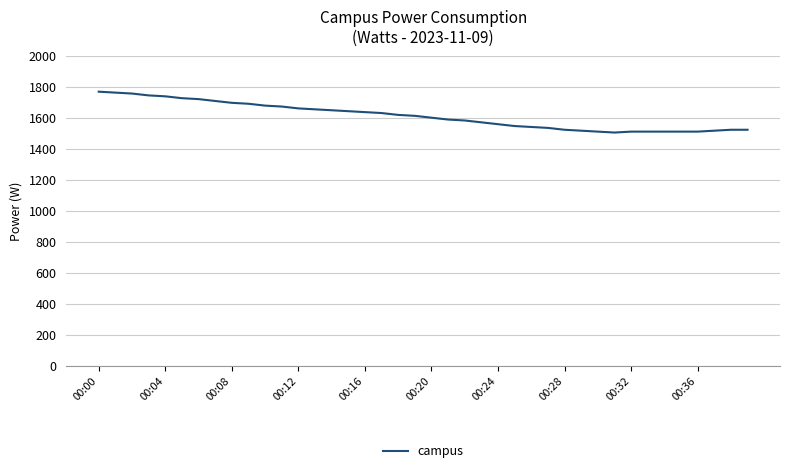

What is the minimum value shown in the chart?

1506